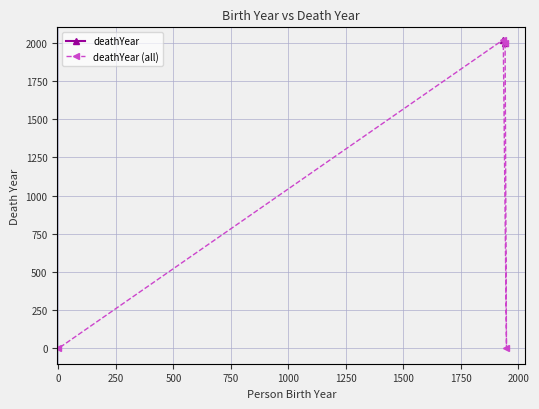

Count the number of values greater than 1996.

1